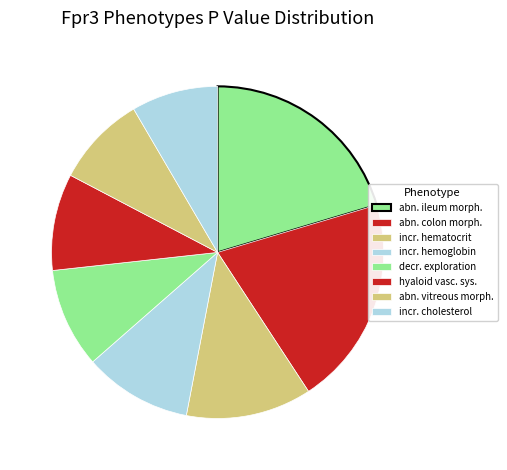

How many segments does this pie chart have?

8